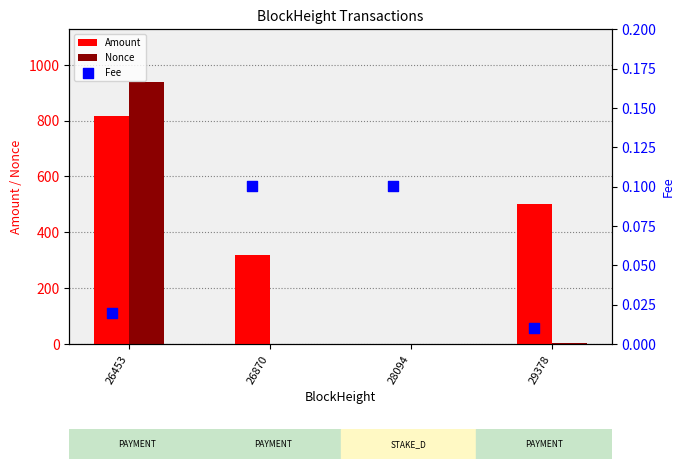

Which series has the widest spread of Y values?

Nonce